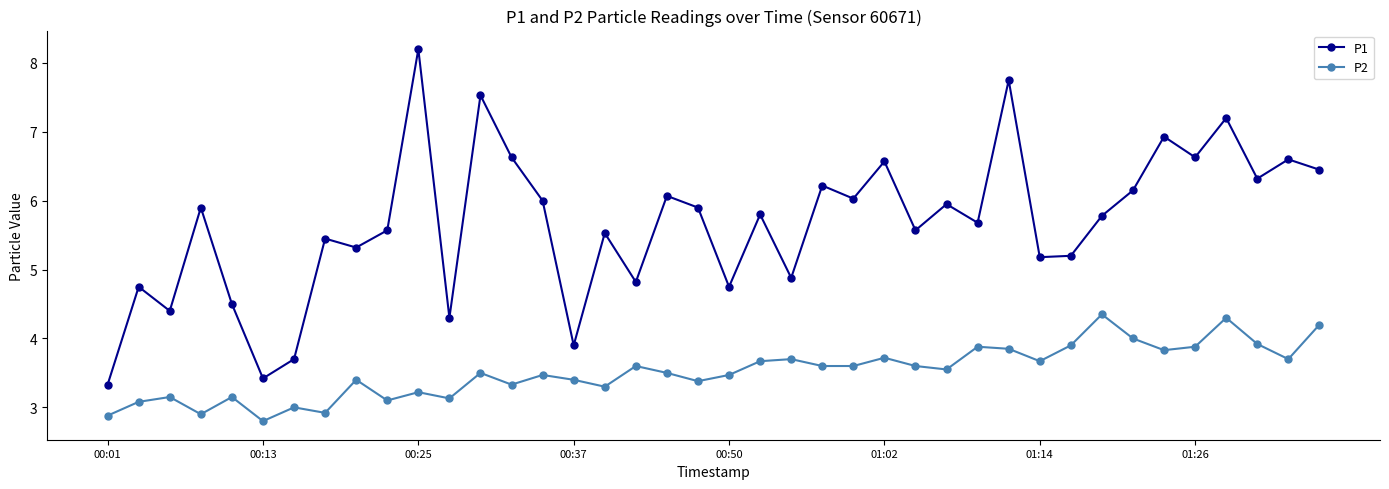

What is the maximum value shown in the chart?

8.2